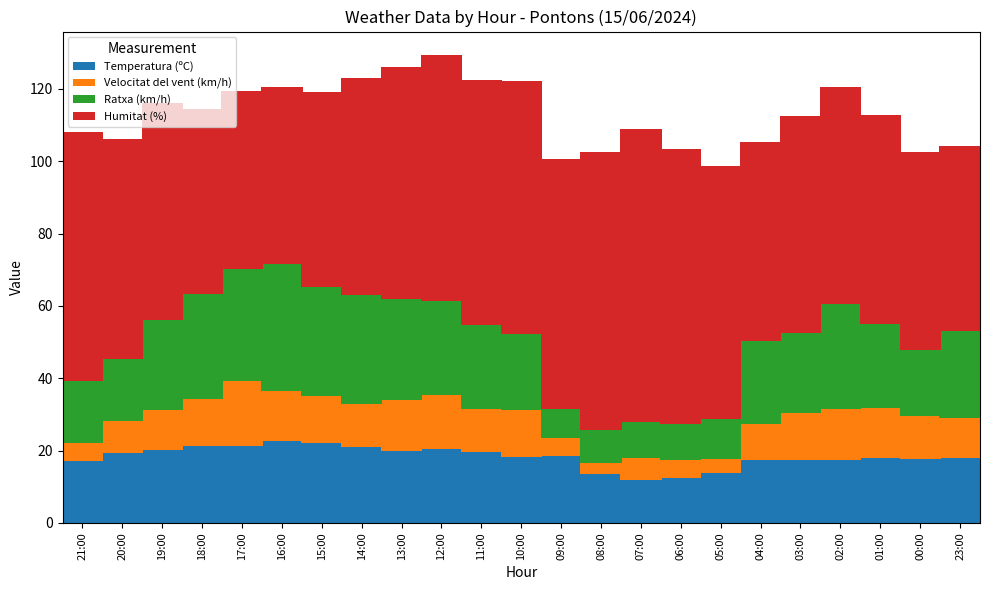

The Temperatura (ºC) series shows 33.1 at 16:00. True or false?

False